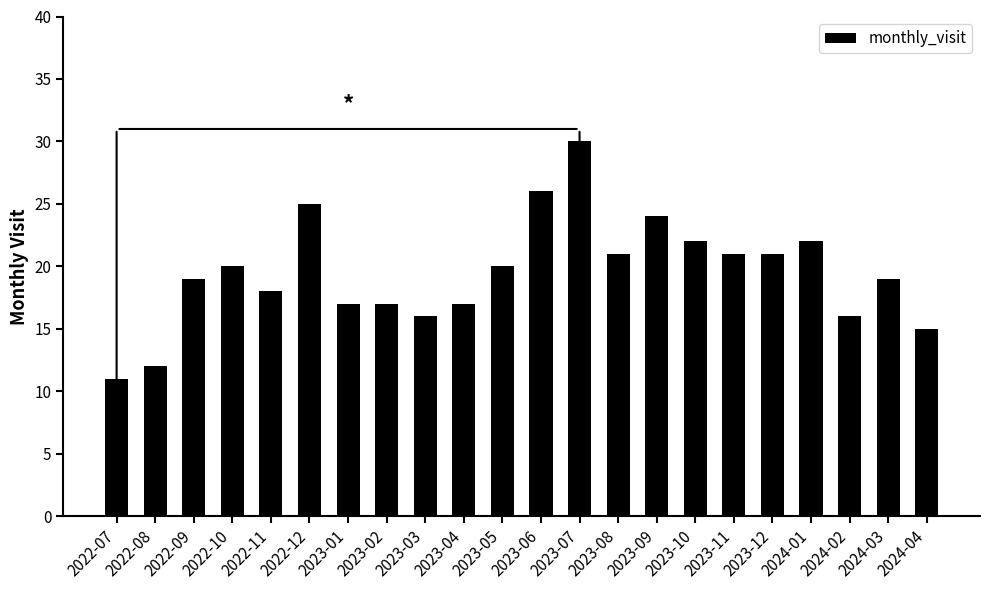

Reading right to left, what are all the values shown in this chart?

15	19	16	22	21	21	22	24	21	30	26	20	17	16	17	17	25	18	20	19	12	11